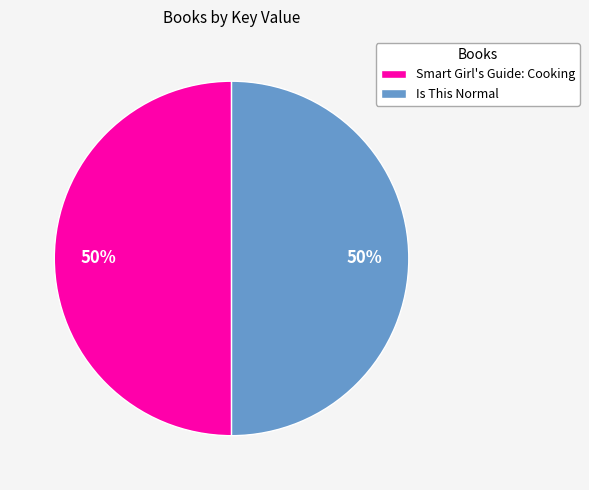

To the nearest percent, what is the average slice percentage?

50%